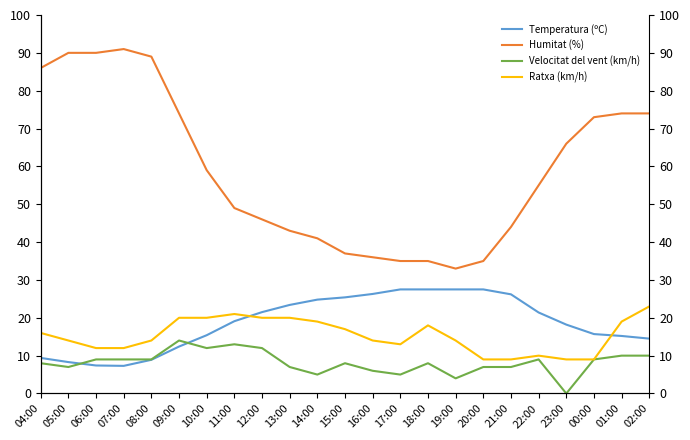

What position from the right is 13:00?

14